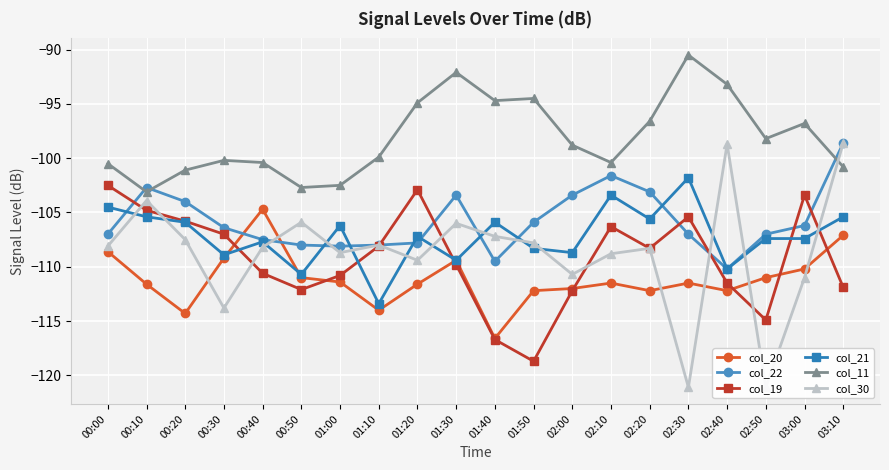

What is the minimum value shown in the chart?

-121.1